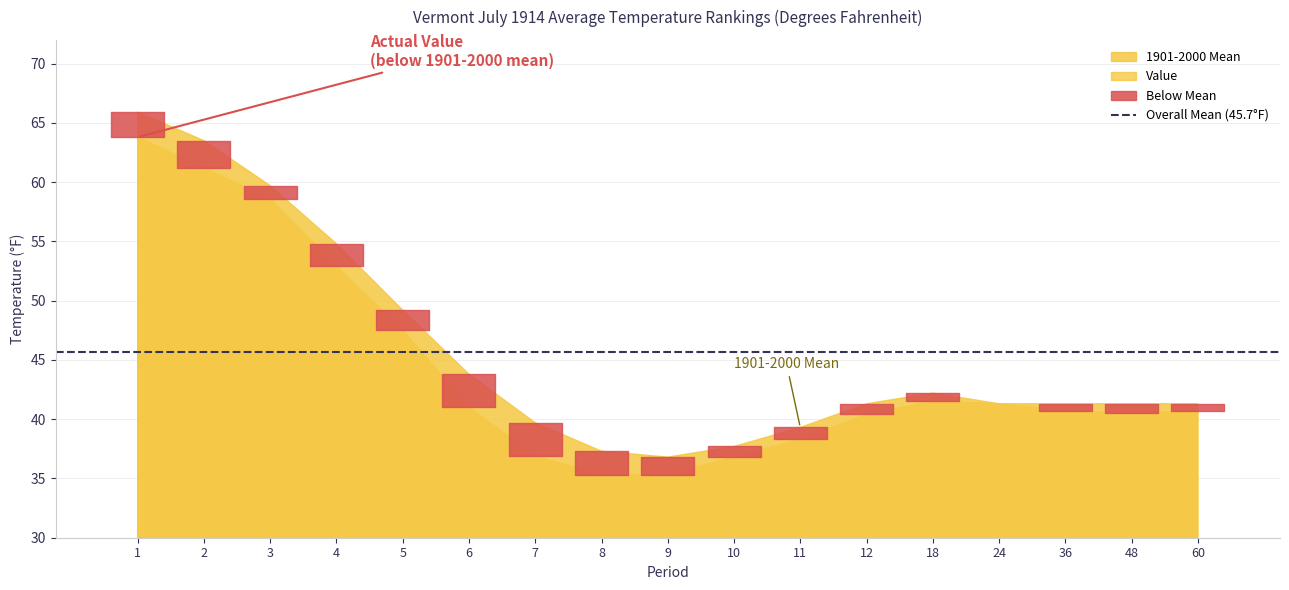

What is the value of the Value point at the 14th from the left?

41.3